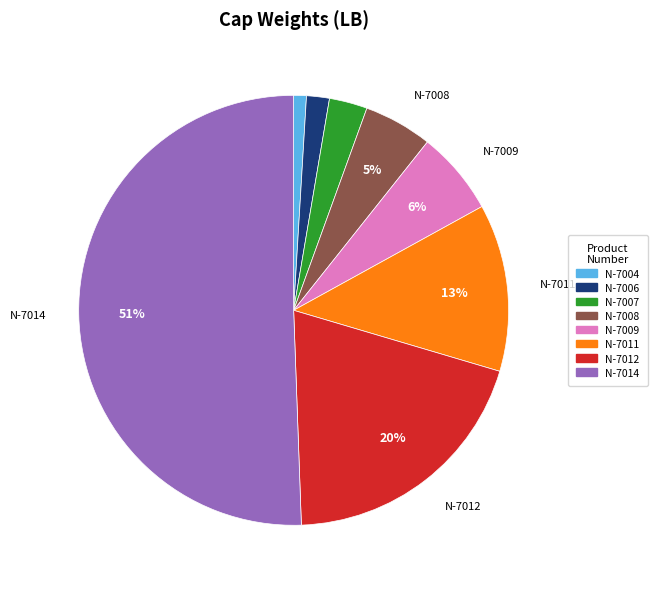

How many slices are in this pie chart?

8